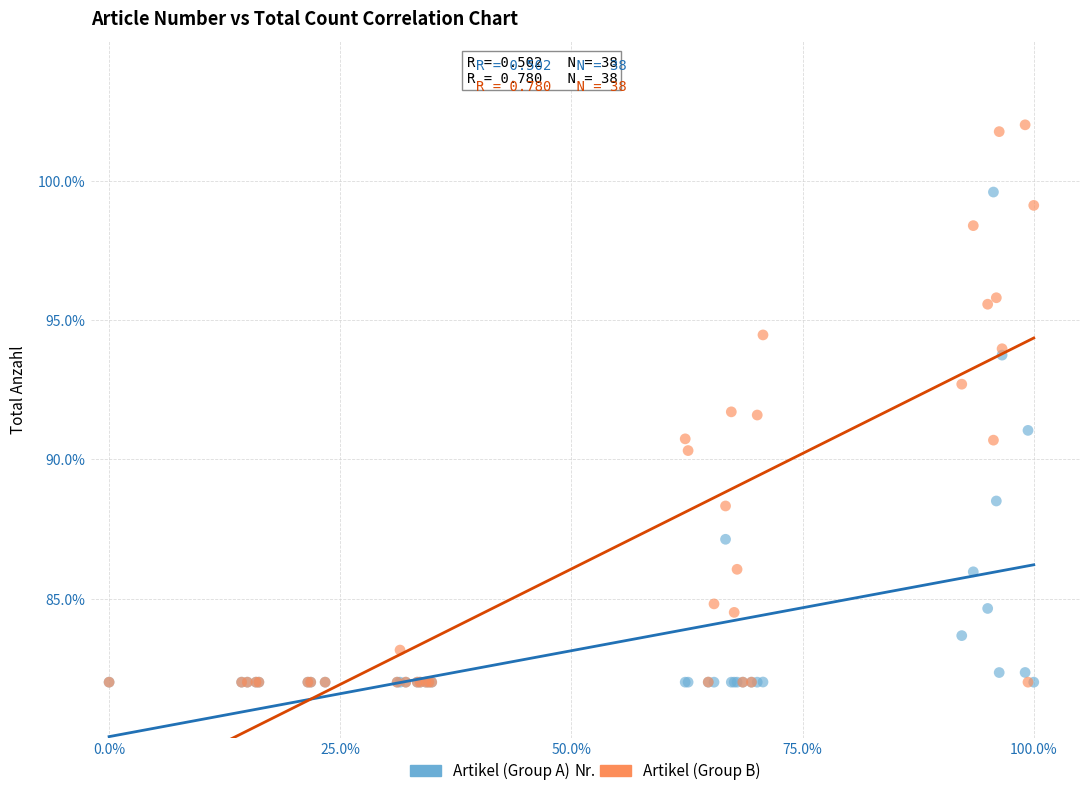

What are all the series names shown in the legend?

Artikel (Group A), Artikel (Group B)